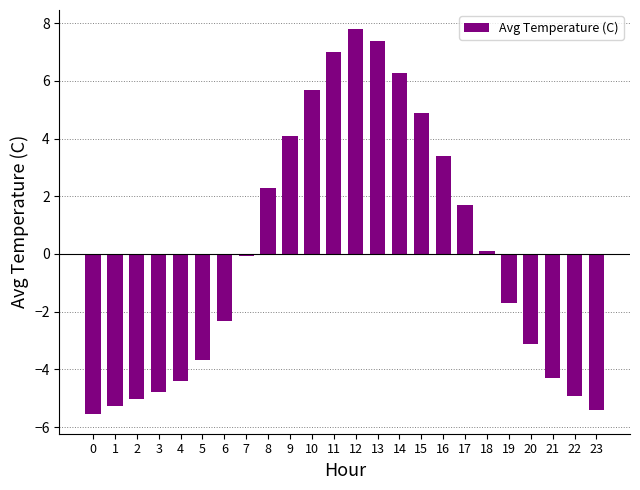

Reading left to right, extract all data points from this chart.

0=-5.6	1=-5.3	2=-5.0	3=-4.8	4=-4.4	5=-3.7	6=-2.3	7=-0.1	8=2.3	9=4.1	10=5.7	11=7.0	12=7.8	13=7.4	14=6.3	15=4.9	16=3.4	17=1.7	18=0.1	19=-1.7	20=-3.1	21=-4.3	22=-4.9	23=-5.4